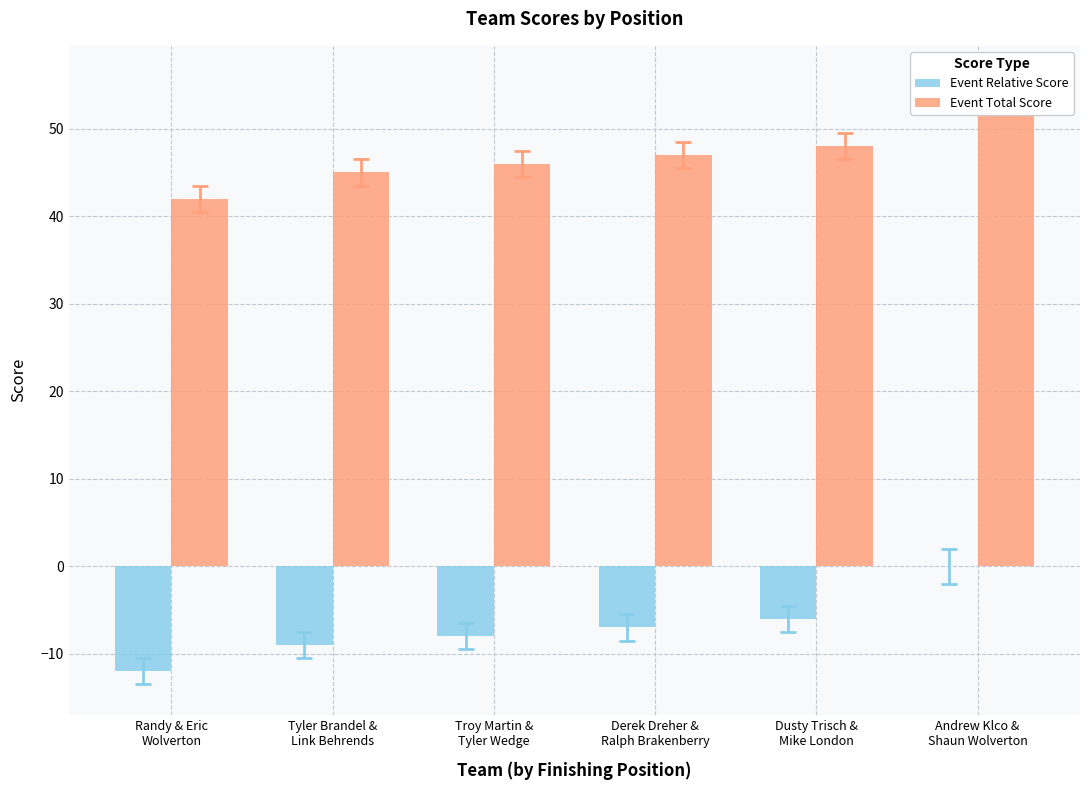

The Event Total Score series shows 42 at Randy & Eric
Wolverton. True or false?

True